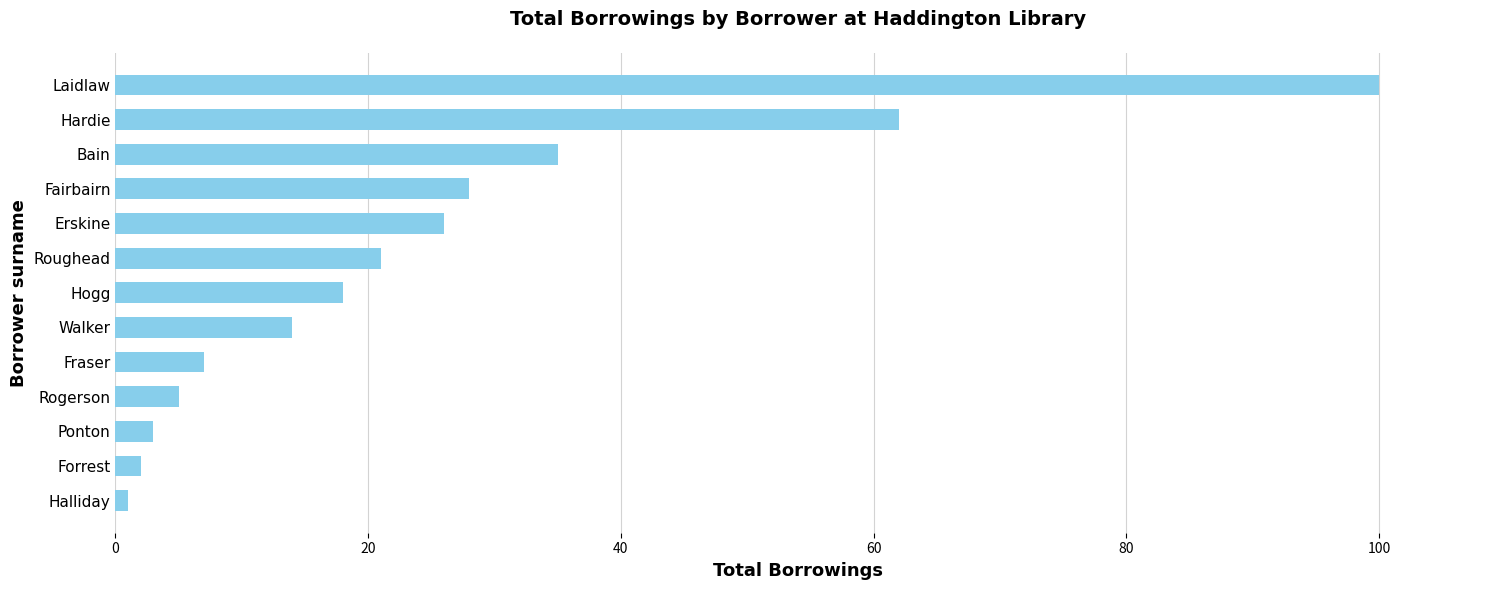

At which label is the value closest to 50?

Hardie